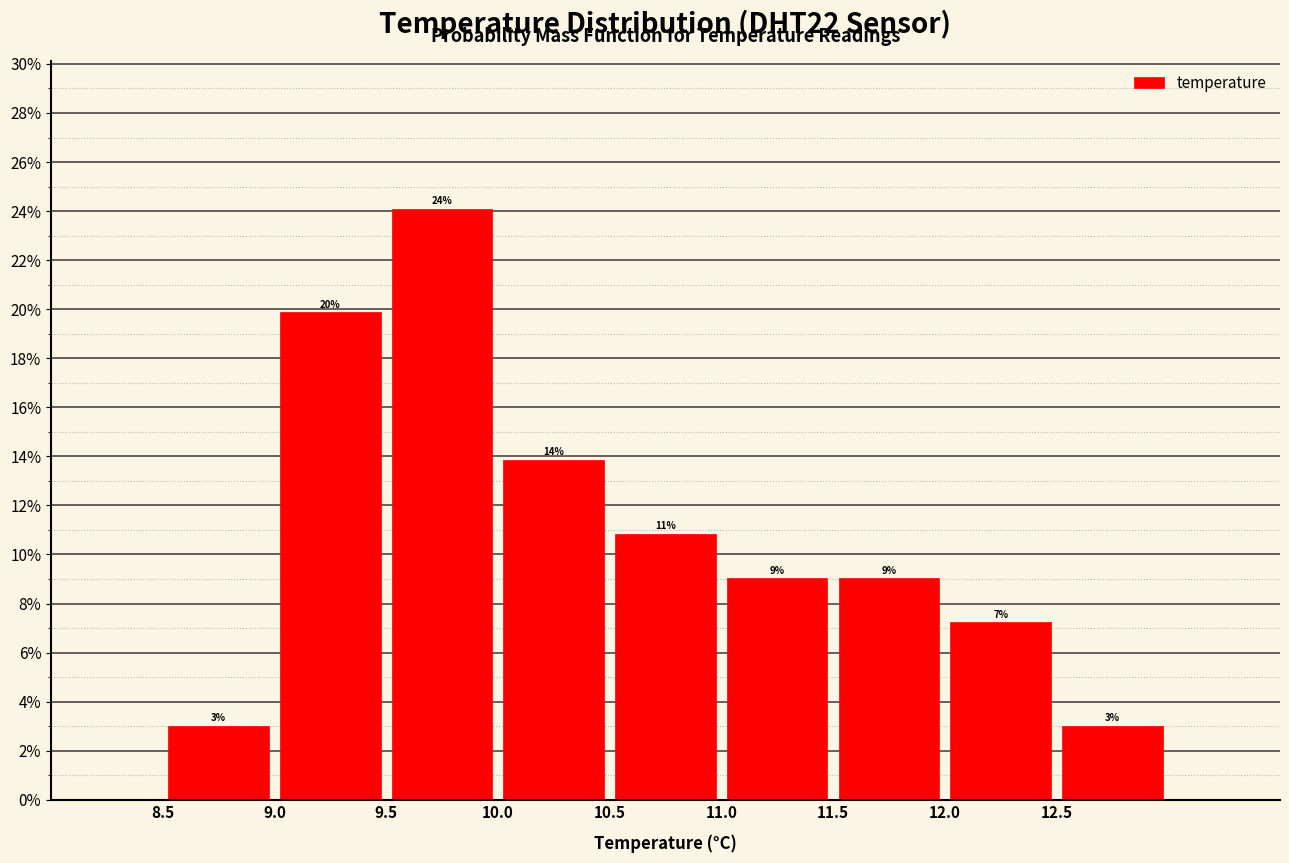

Over which range of the x-axis is the bar tallest?

9.5 to 10.0